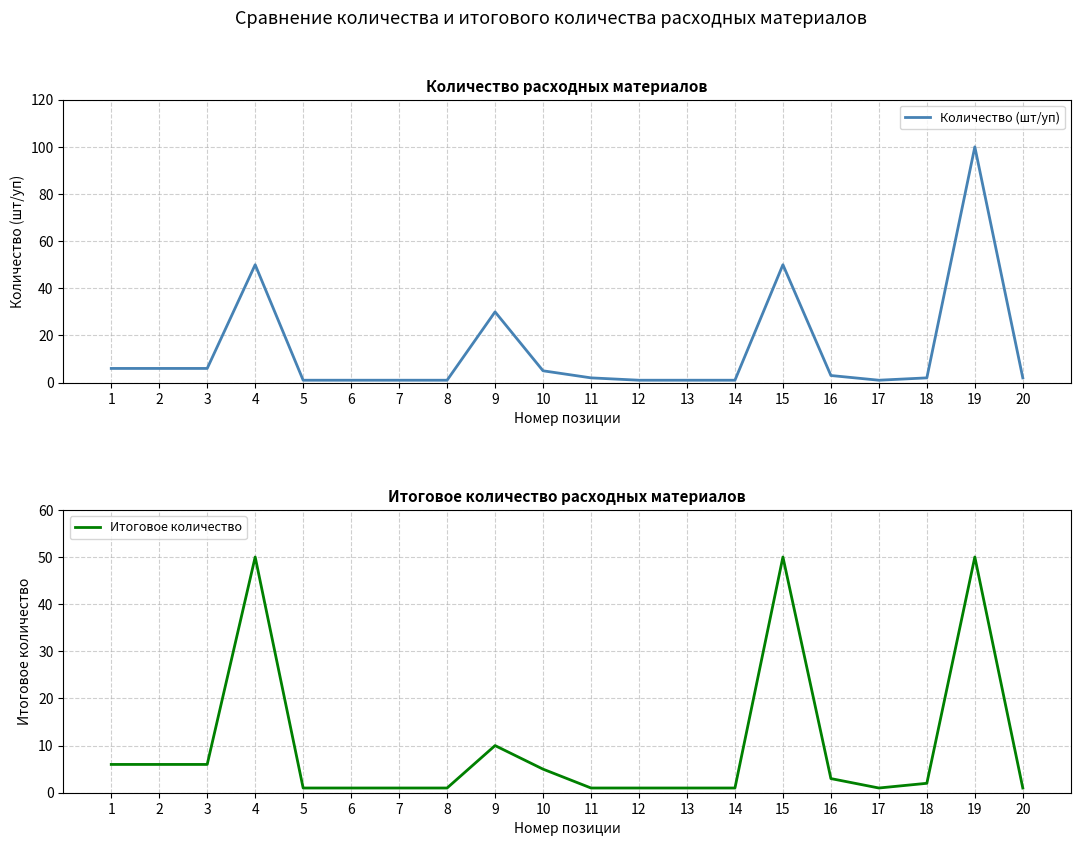

What are all the series names shown in the legend?

Количество (шт/уп), Итоговое количество